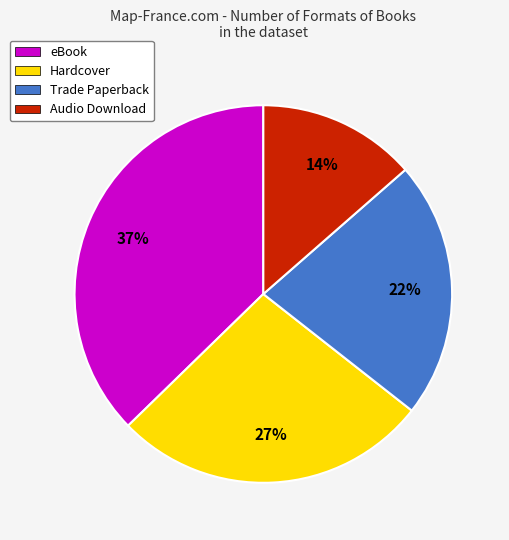

Which category has the biggest portion of the pie?

eBook